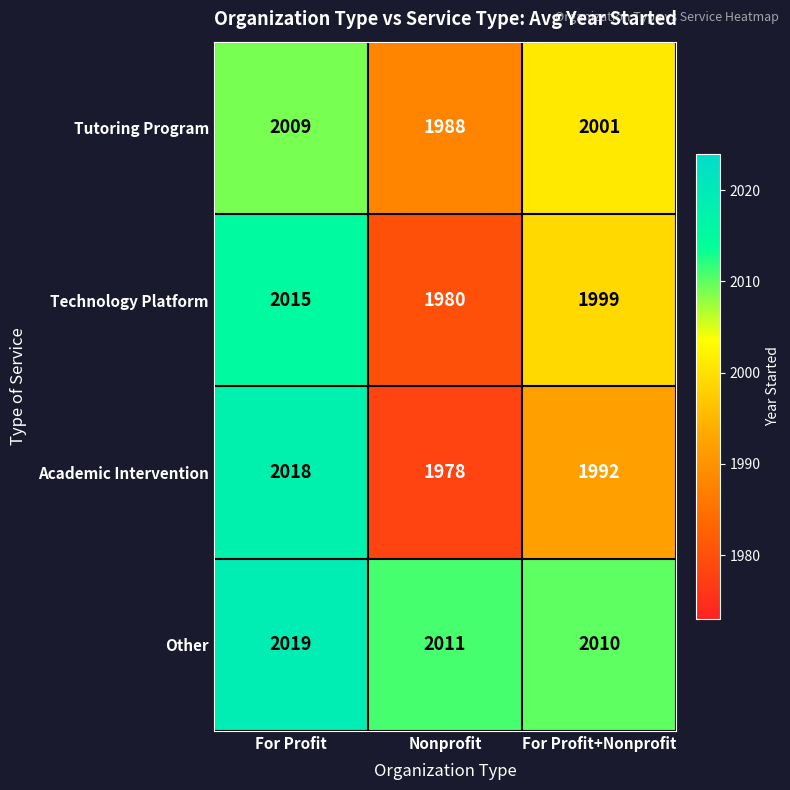

What is the greatest value displayed?

2019